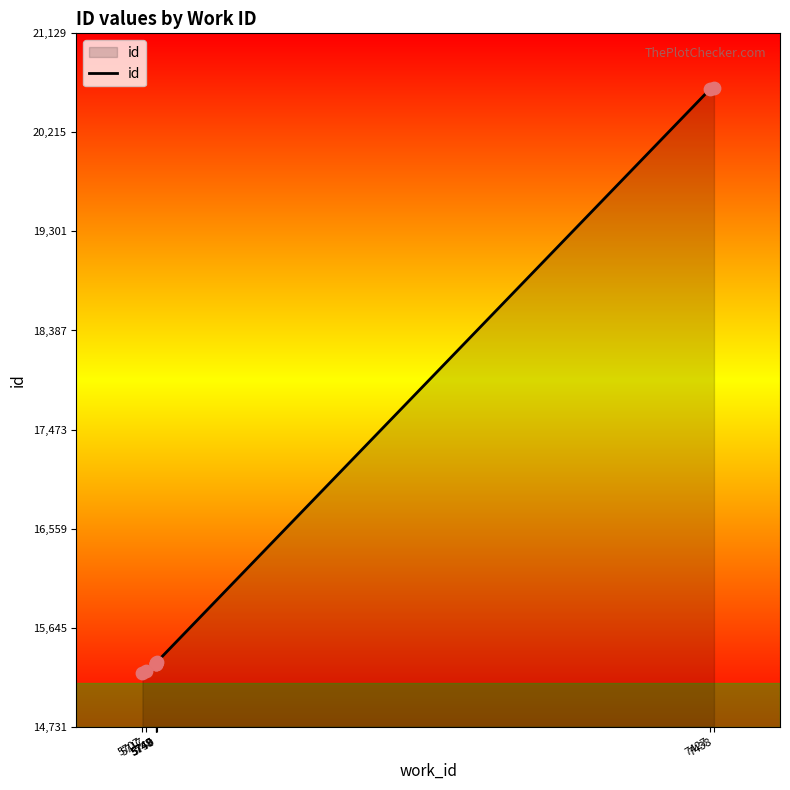

Approximately how many times larger is the value at 5747 compared to 7438?

0.7